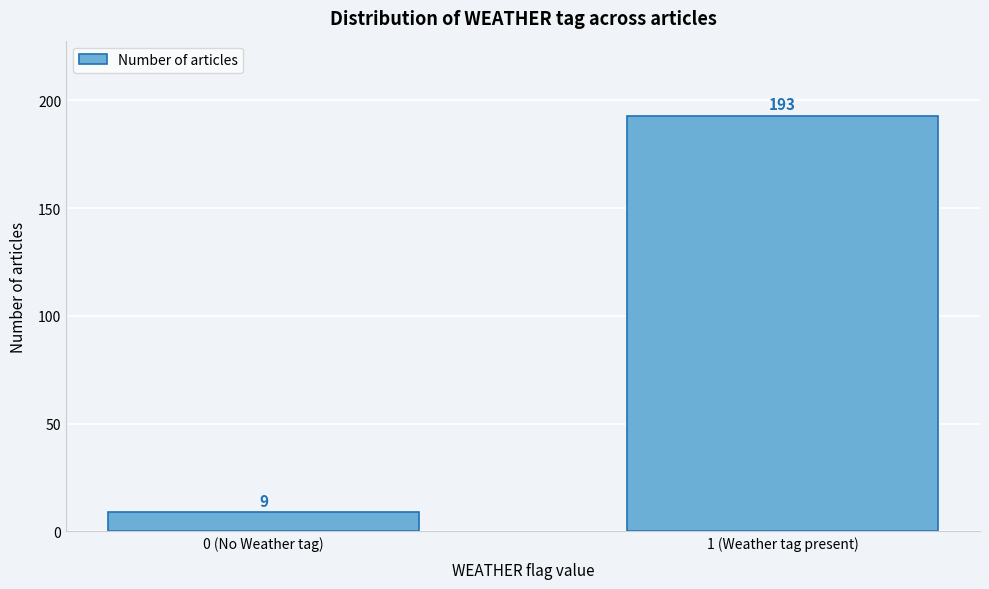

Reading right to left, what are all the values shown in this chart?

193	9